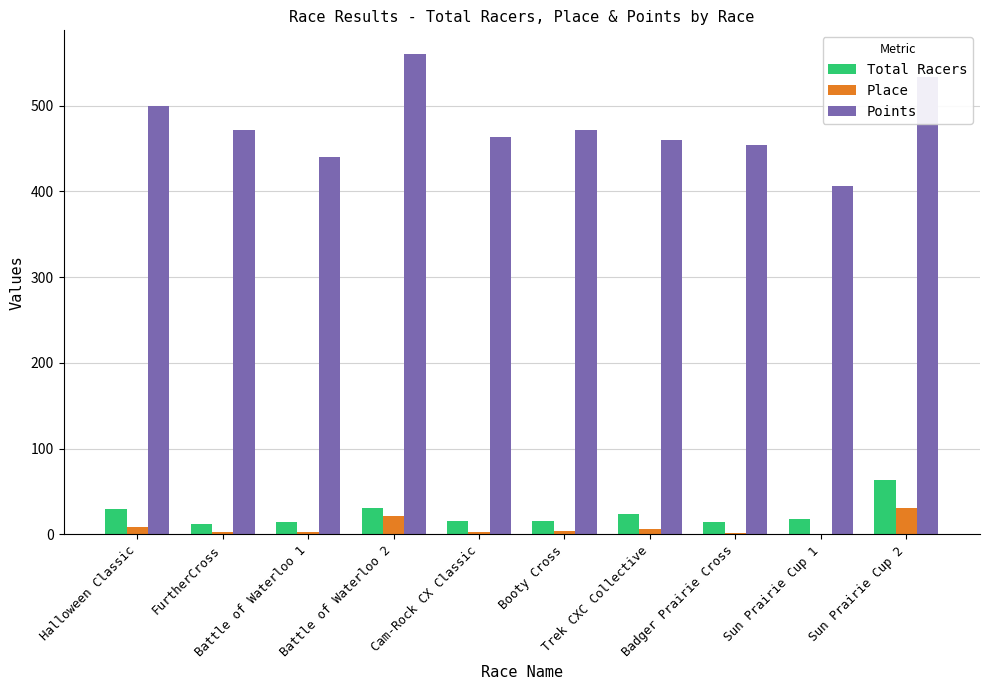

What is the sum of all Total Racers values?

238.0